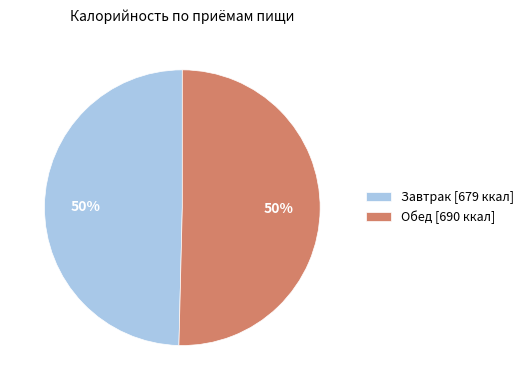

Is the sum of Обед [690 ккал] and Завтрак [679 ккал] greater than half?

Yes